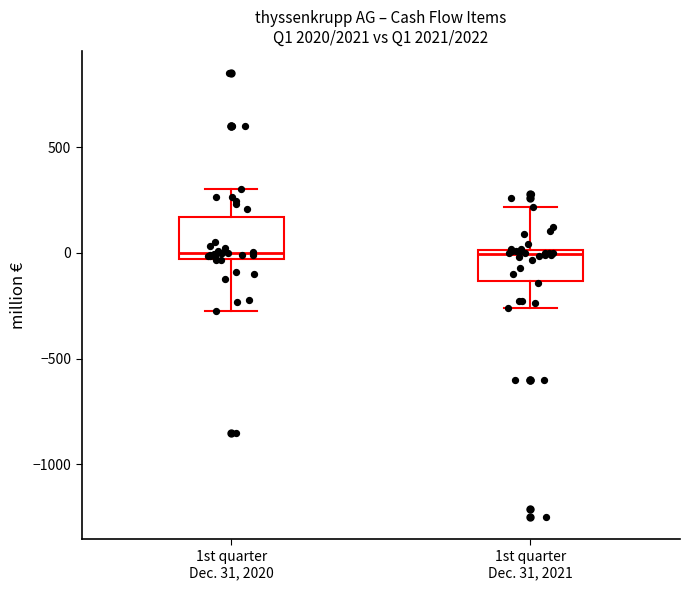

Reading left to right, transcribe this box plot: for each box, give where its median line is, the range the box spans, and where its two whiskers end, as read against the y-axis. The values are not printed on the chart, so give them approximately, as read against the axis.

1st quarter Dec. 31, 2020: median 0, box -50 to 150, whiskers -300 to 300
1st quarter Dec. 31, 2021: median 0 (just below the box's upper edge), box -150 to 0, whiskers -250 to 200